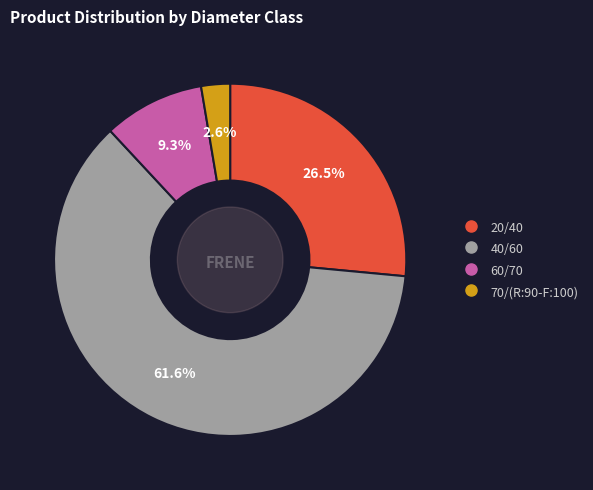

Count the number of slices in the pie.

4